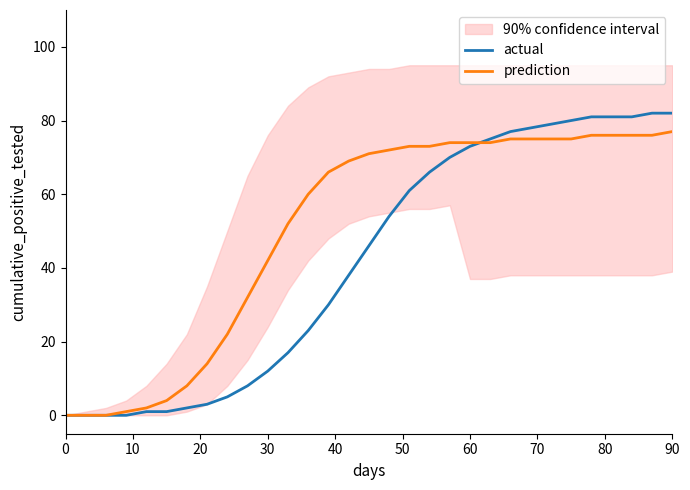

What is the label of the 5th point from the left?

40